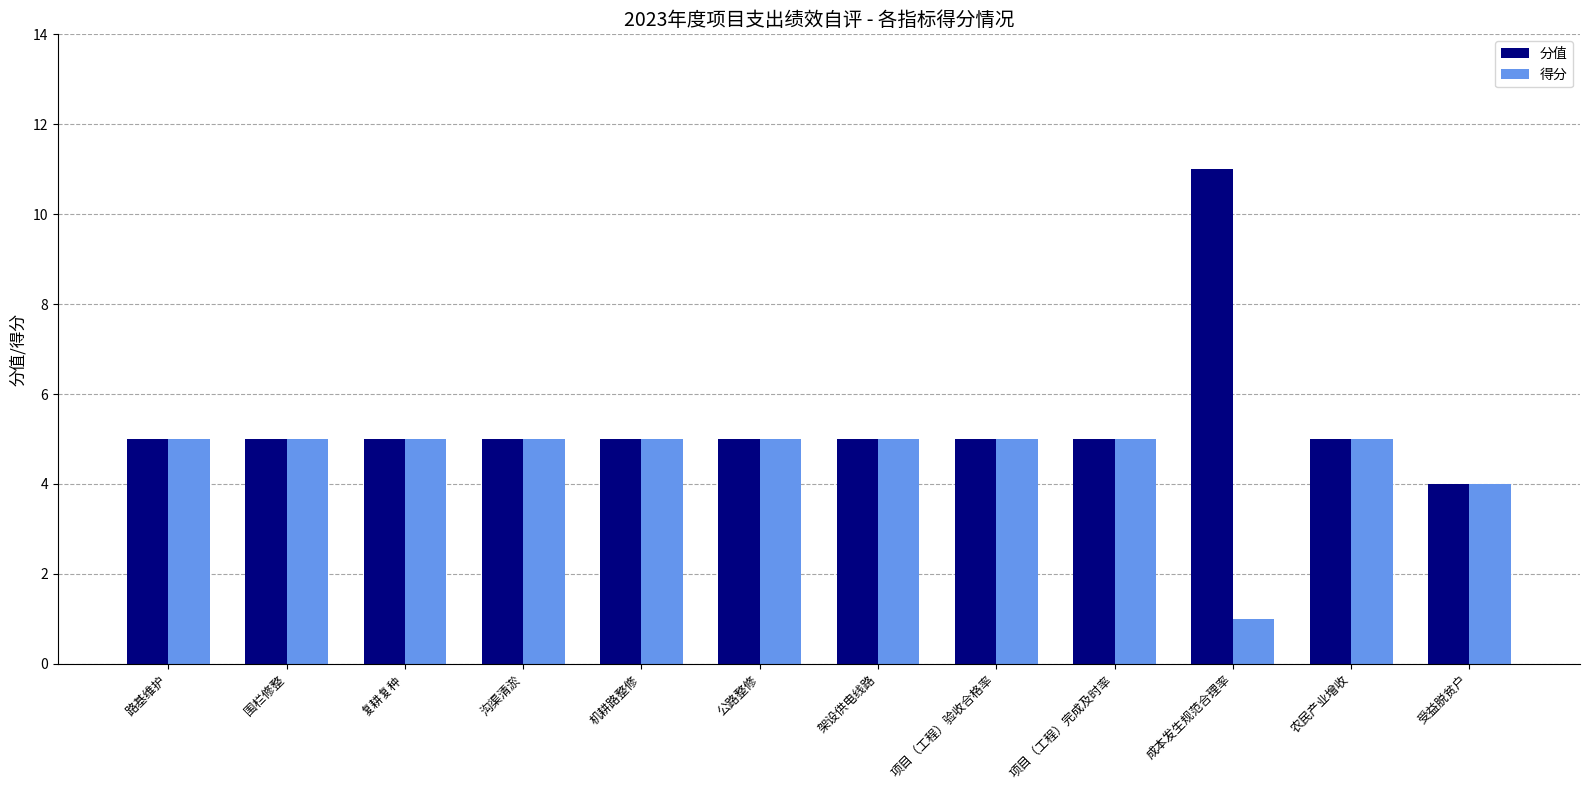

What are all the series names shown in the legend?

分值, 得分